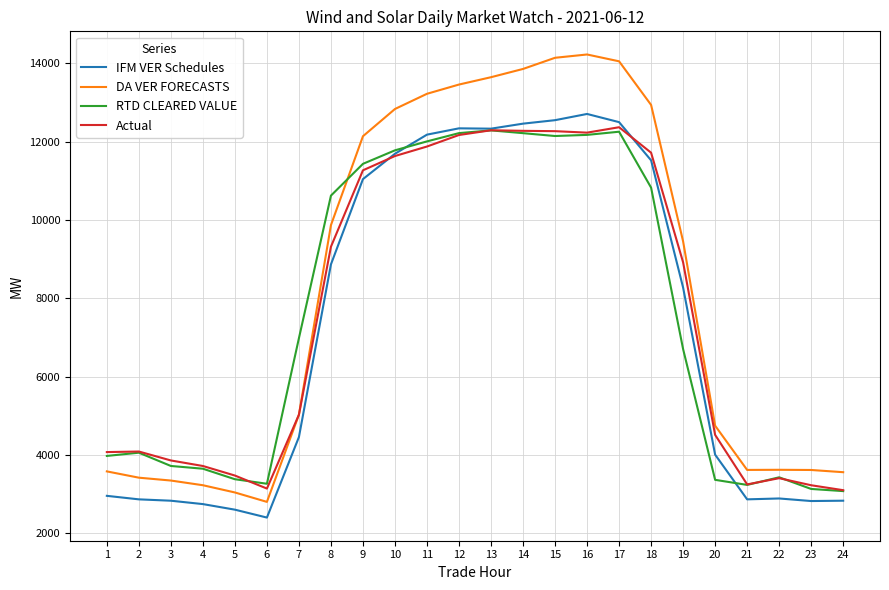

Read the IFM VER Schedules value at 7.

4455.2